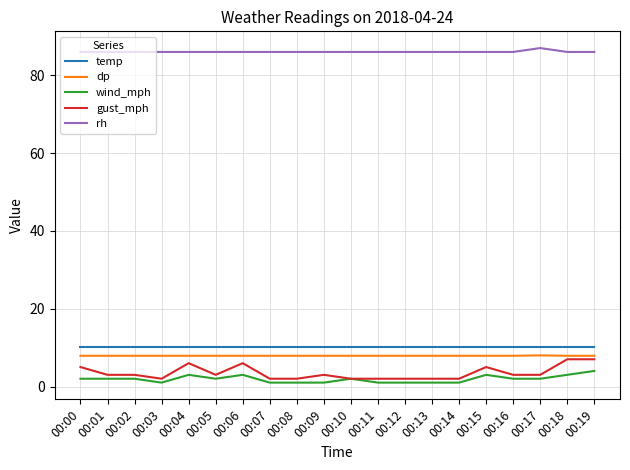

Which category has the highest value across all series?

00:17